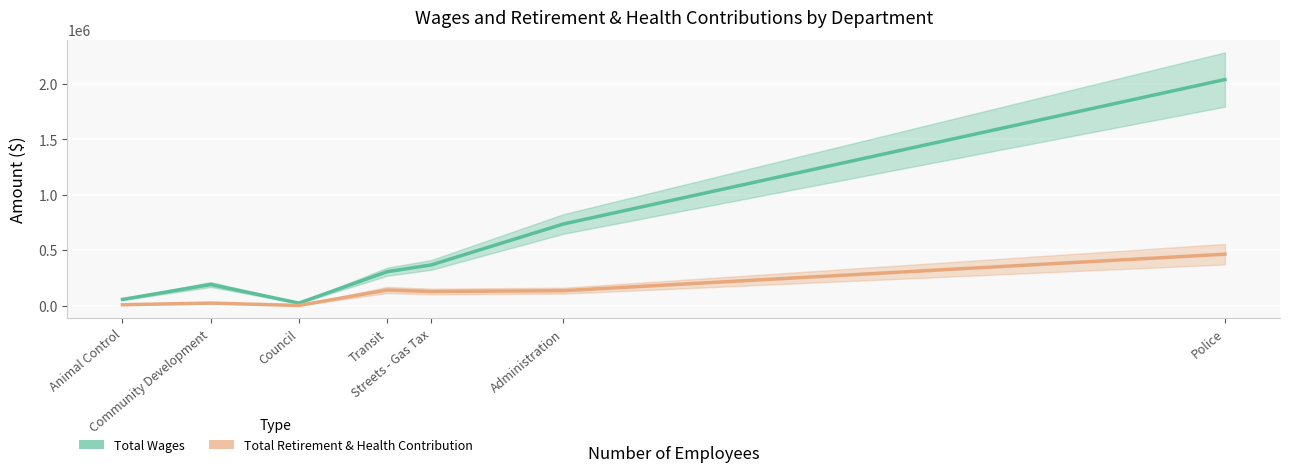

True or false: Total Wages and Total Retirement & Health Contribution intersect in this chart.

False